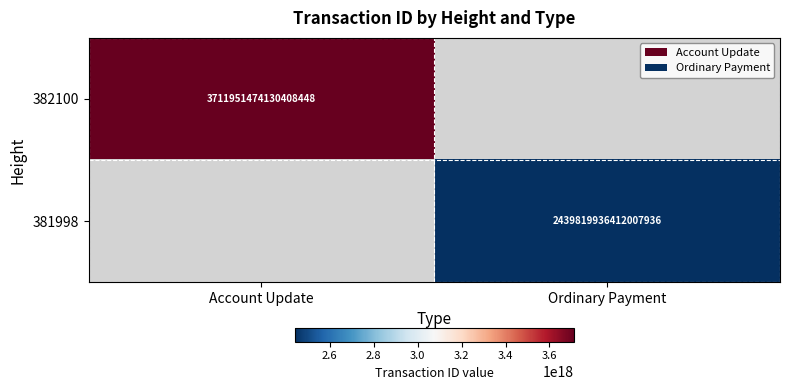

What is the maximum value shown in the chart?

3711951474130408448.0